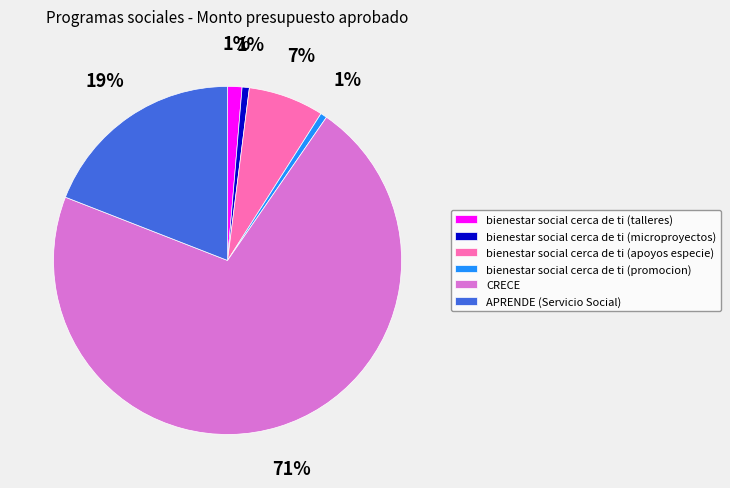

Between APRENDE (Servicio Social) and CRECE, which is larger?

CRECE